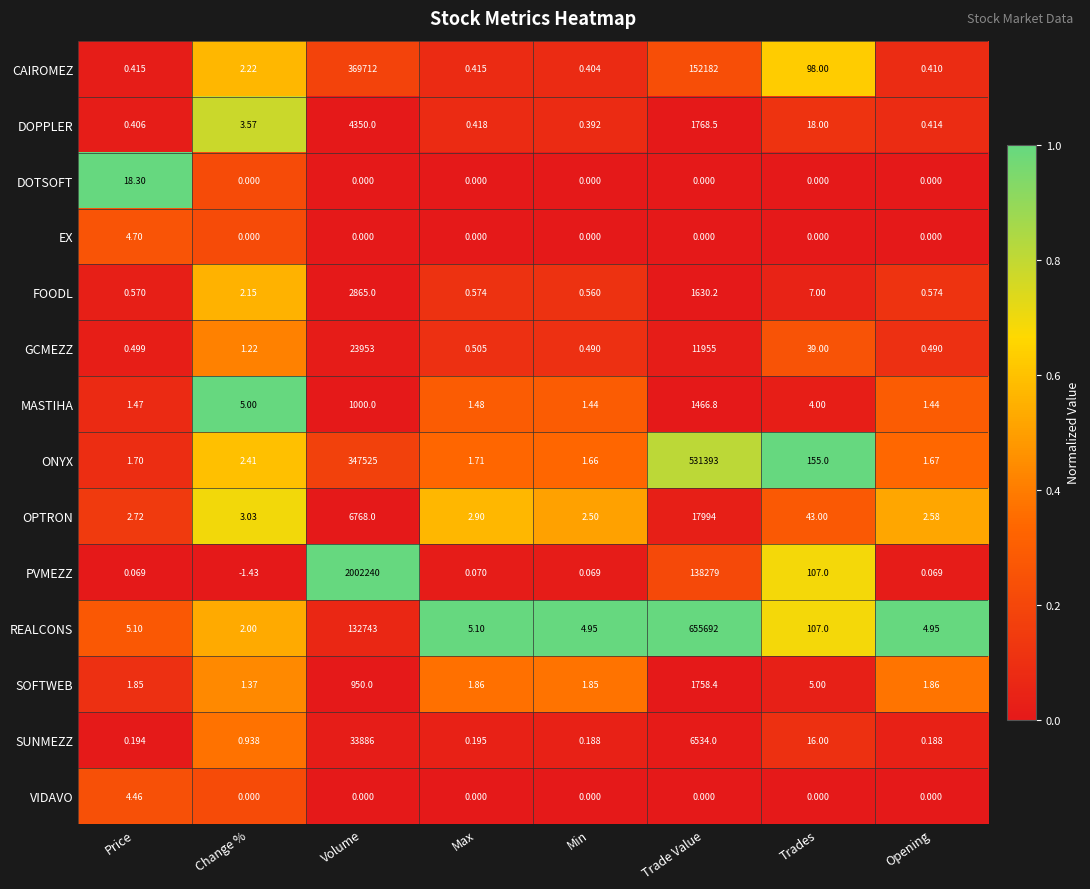

Which series changed the most between Max and Trade Value?

REALCONS